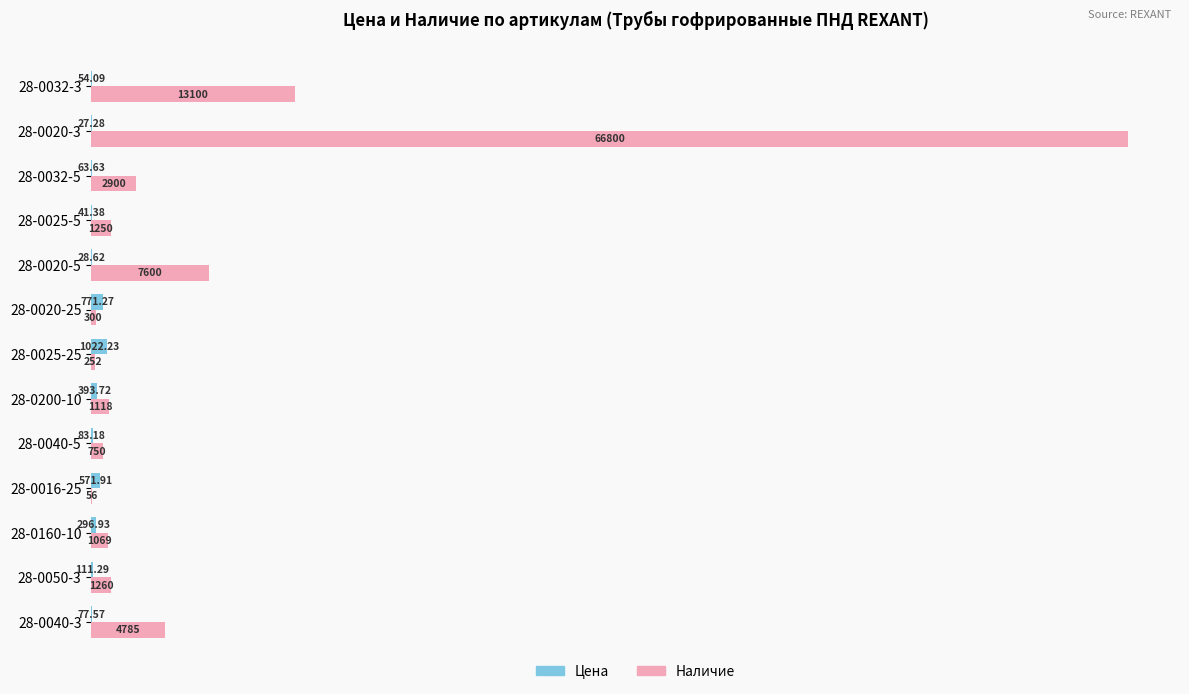

At which label does Наличие reach its peak?

28-0020-3